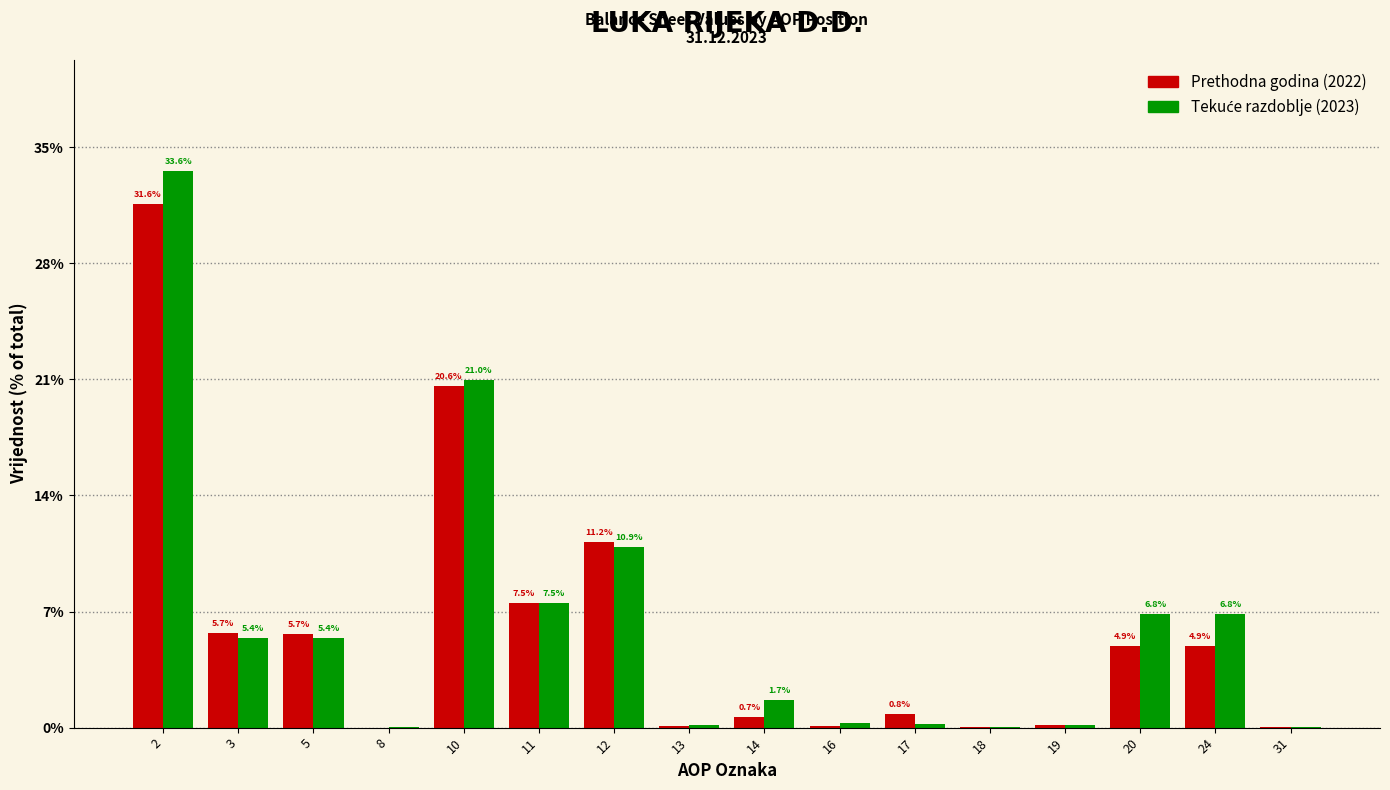

What is the greatest value displayed?

33.6